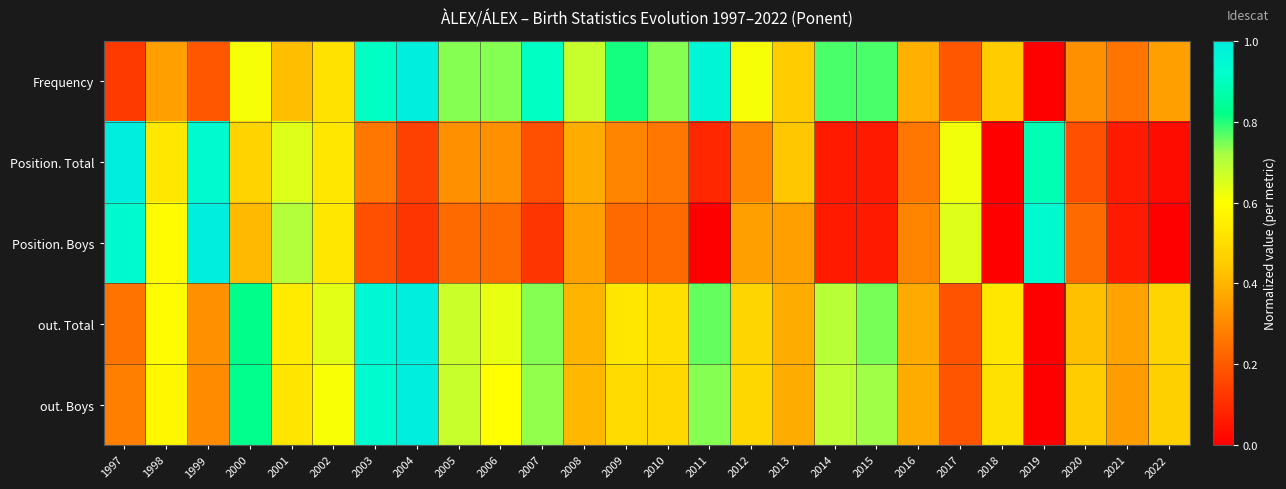

How many data points does each series have?

26